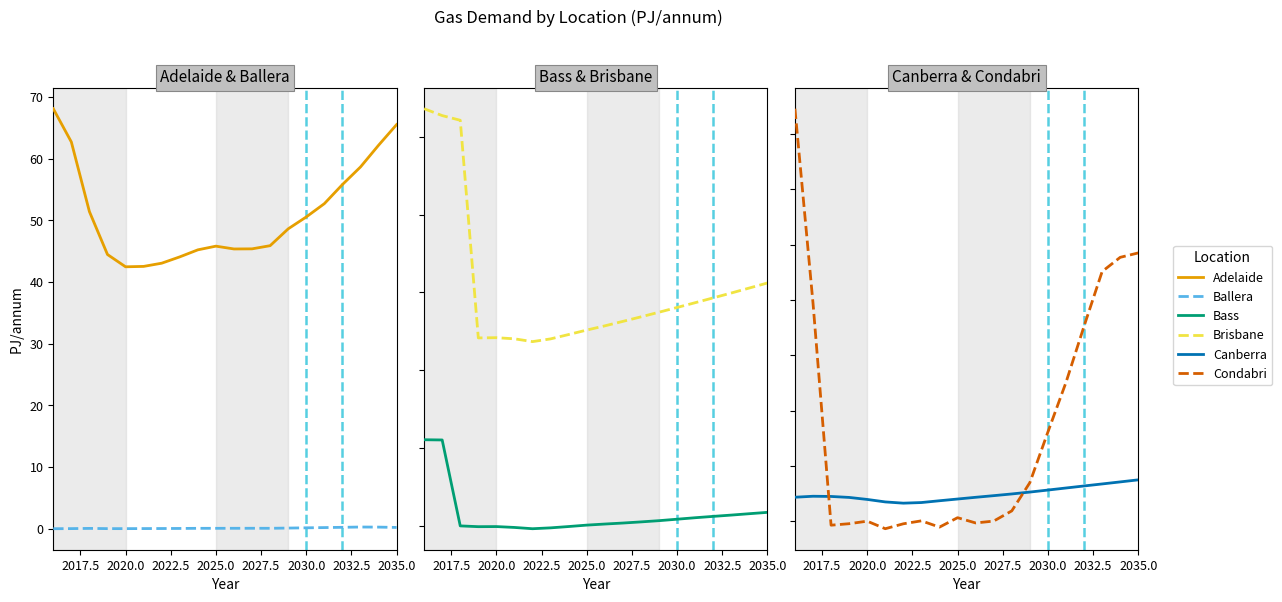

How many interior local valleys does the Canberra series have?

1